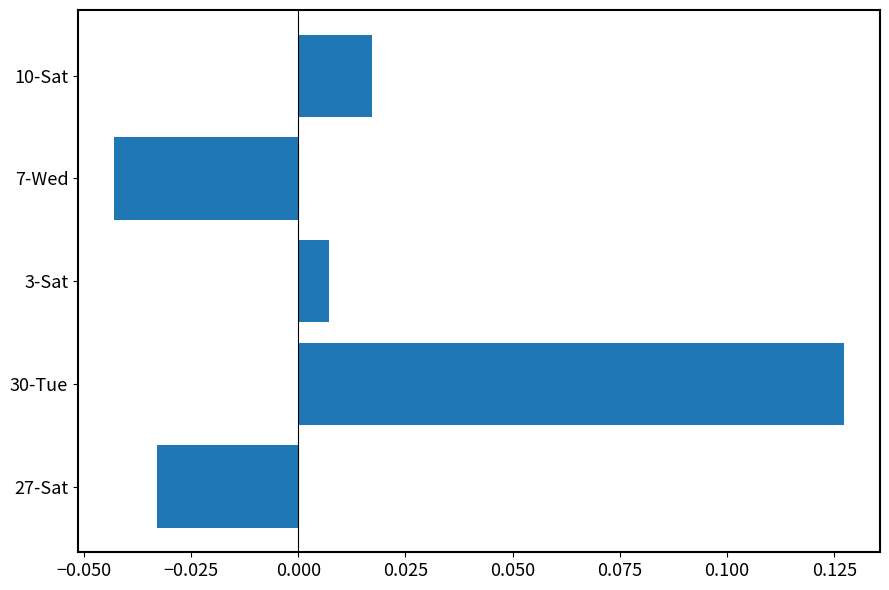

Where is the data nearest to the value 0?

3-Sat